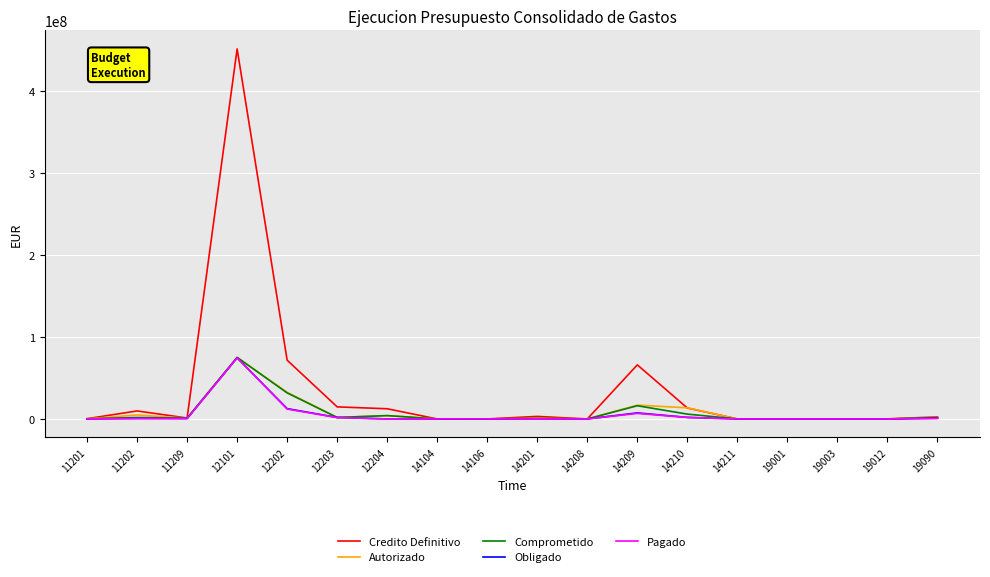

What is the total value across all series at 19012?

130877.0